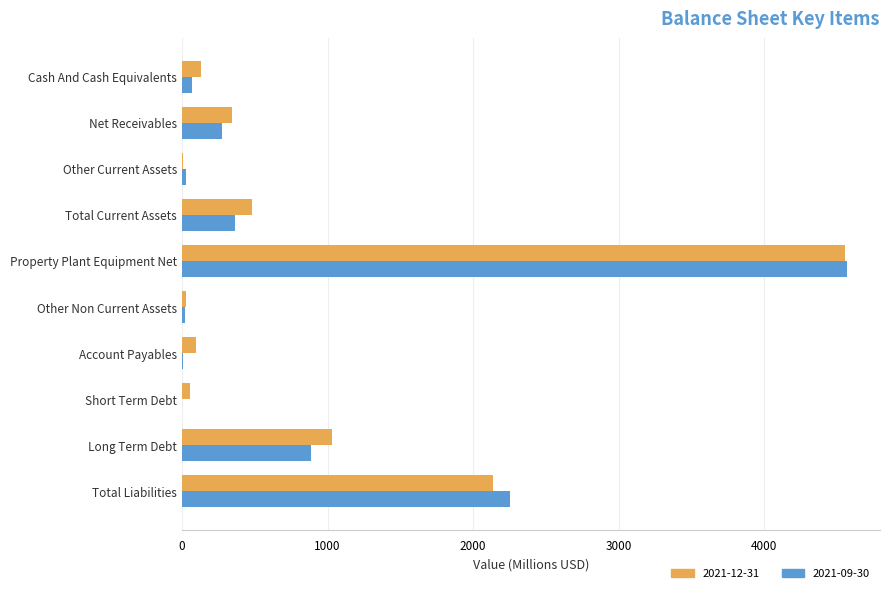

At which category is the sum across all series the highest?

Property Plant Equipment Net